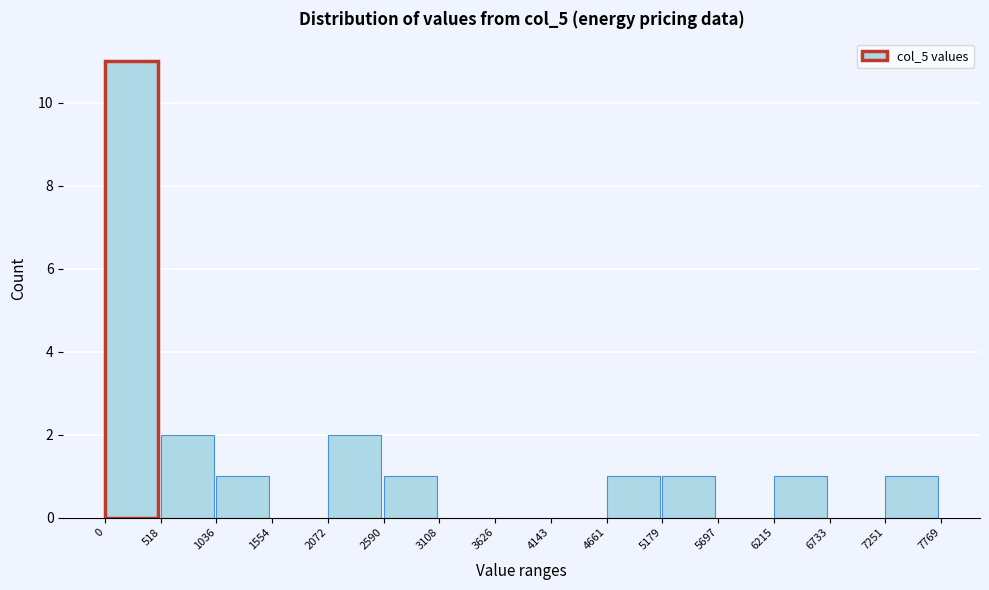

Reading left to right, list every bar in this chart as the range it spans on the x-axis followed by its height. The values are not printed on the chart, so give them approximately, as read against the axis.

0 to 518: 11
518 to 1036: 2
1036 to 1554: 1
1554 to 2072: 0
2072 to 2590: 2
2590 to 3108: 1
3108 to 3626: 0
3626 to 4143: 0
4143 to 4661: 0
4661 to 5179: 1
5179 to 5697: 1
5697 to 6215: 0
6215 to 6733: 1
6733 to 7251: 0
7251 to 7769: 1